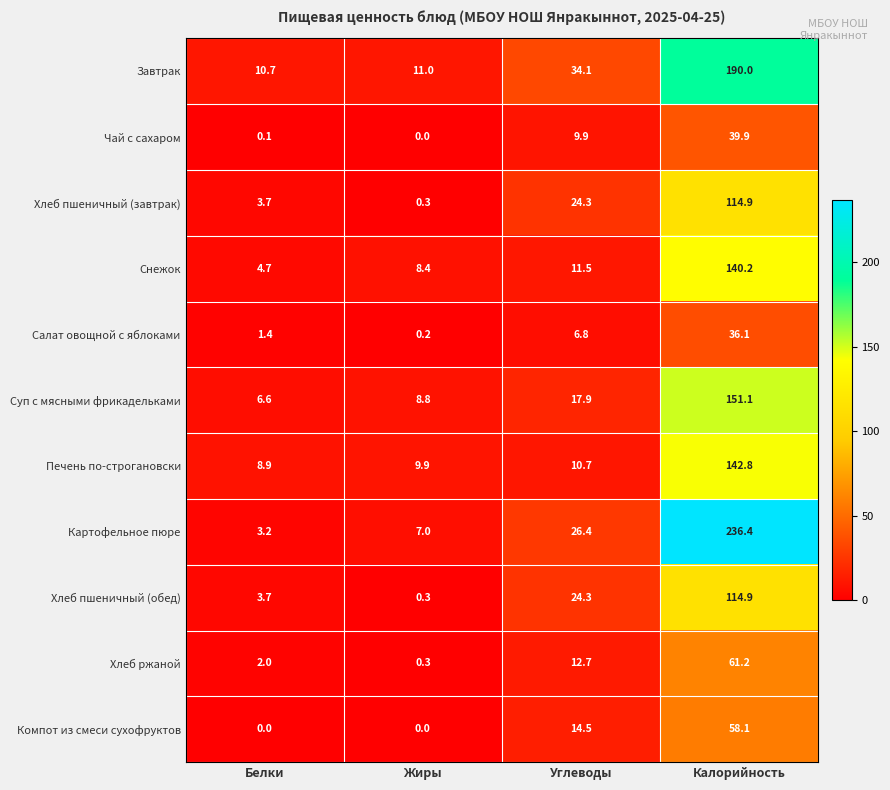

At which category is the sum across all series the highest?

Калорийность